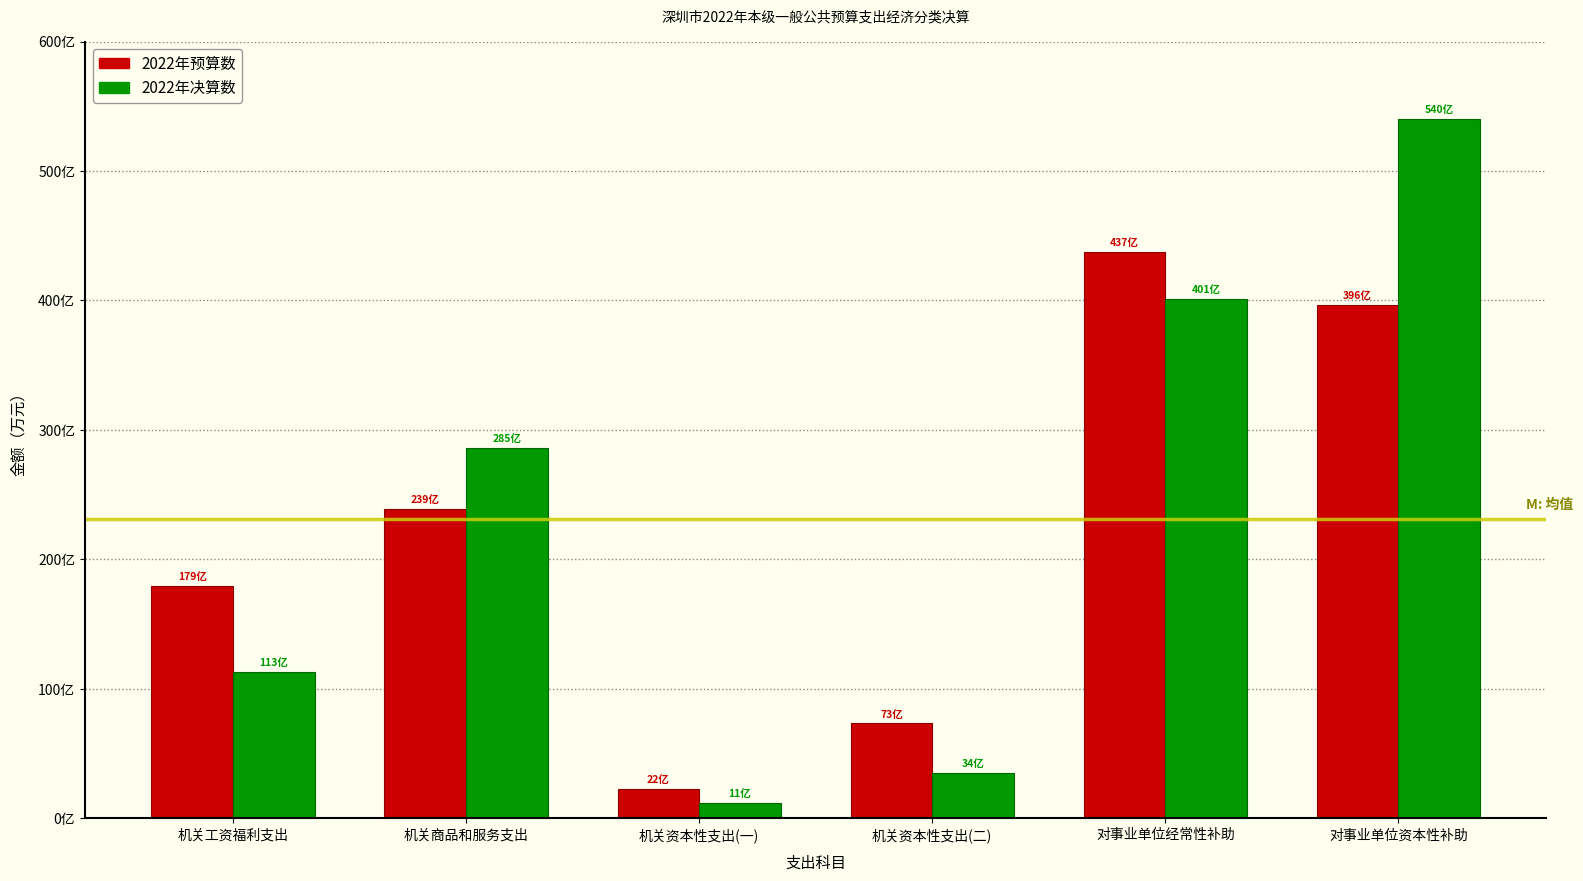

What are all the series names shown in the legend?

2022年预算数, 2022年决算数